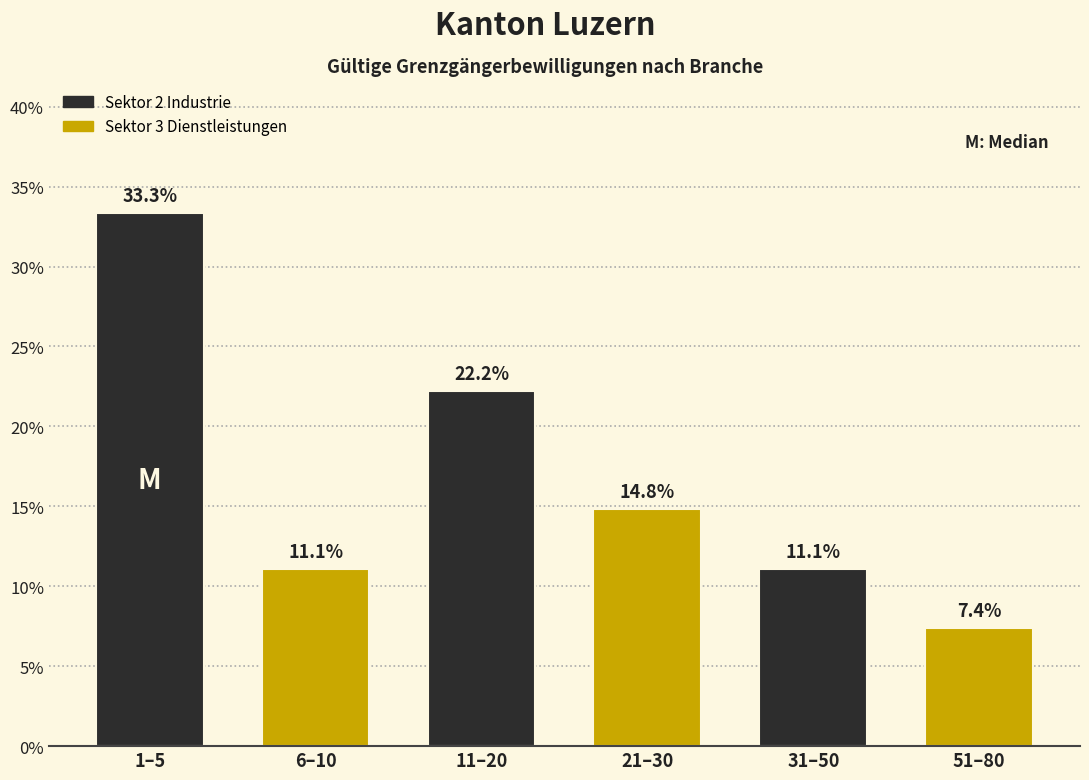

Reading left to right, extract all data points from this chart.

33.3	11.1	22.2	14.8	11.1	7.4